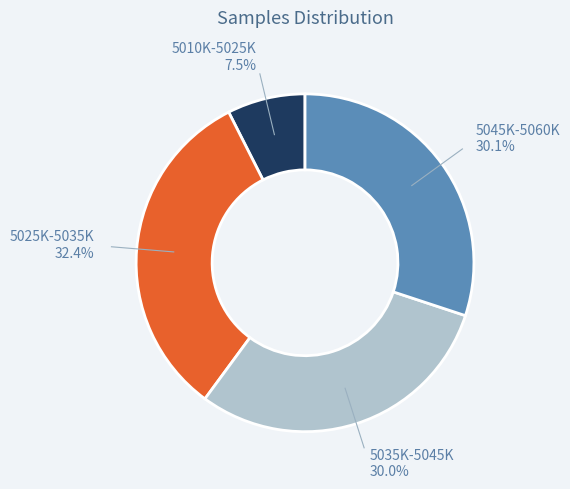

Approximately how many times larger is the value at 5025K-5035K compared to 5045K-5060K?

1.1